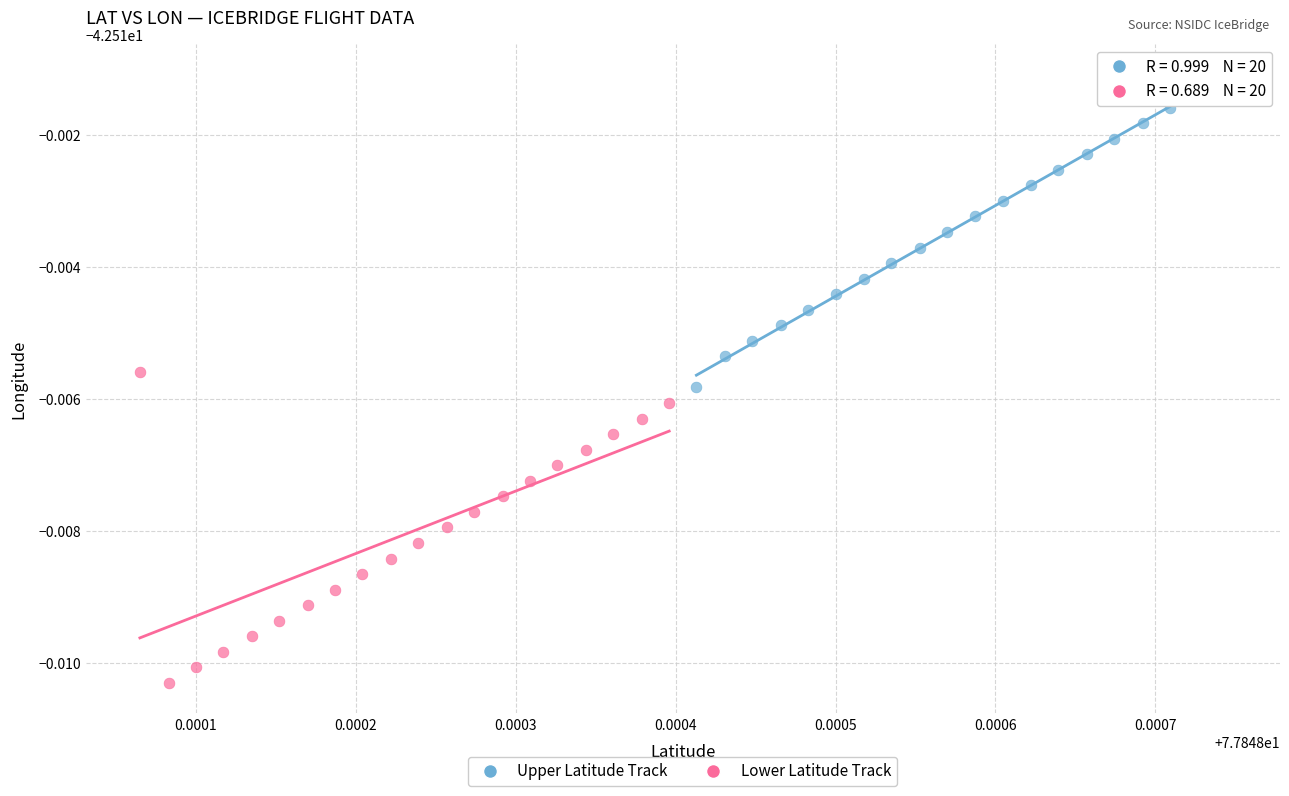

Which series contains the highest Y value?

Upper Latitude Track